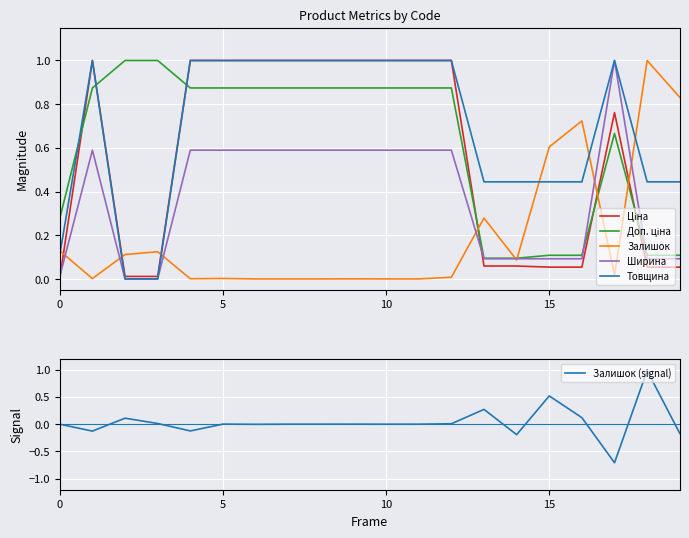

True or false: Залишок (signal) has a value of 0.0 at 0.

True